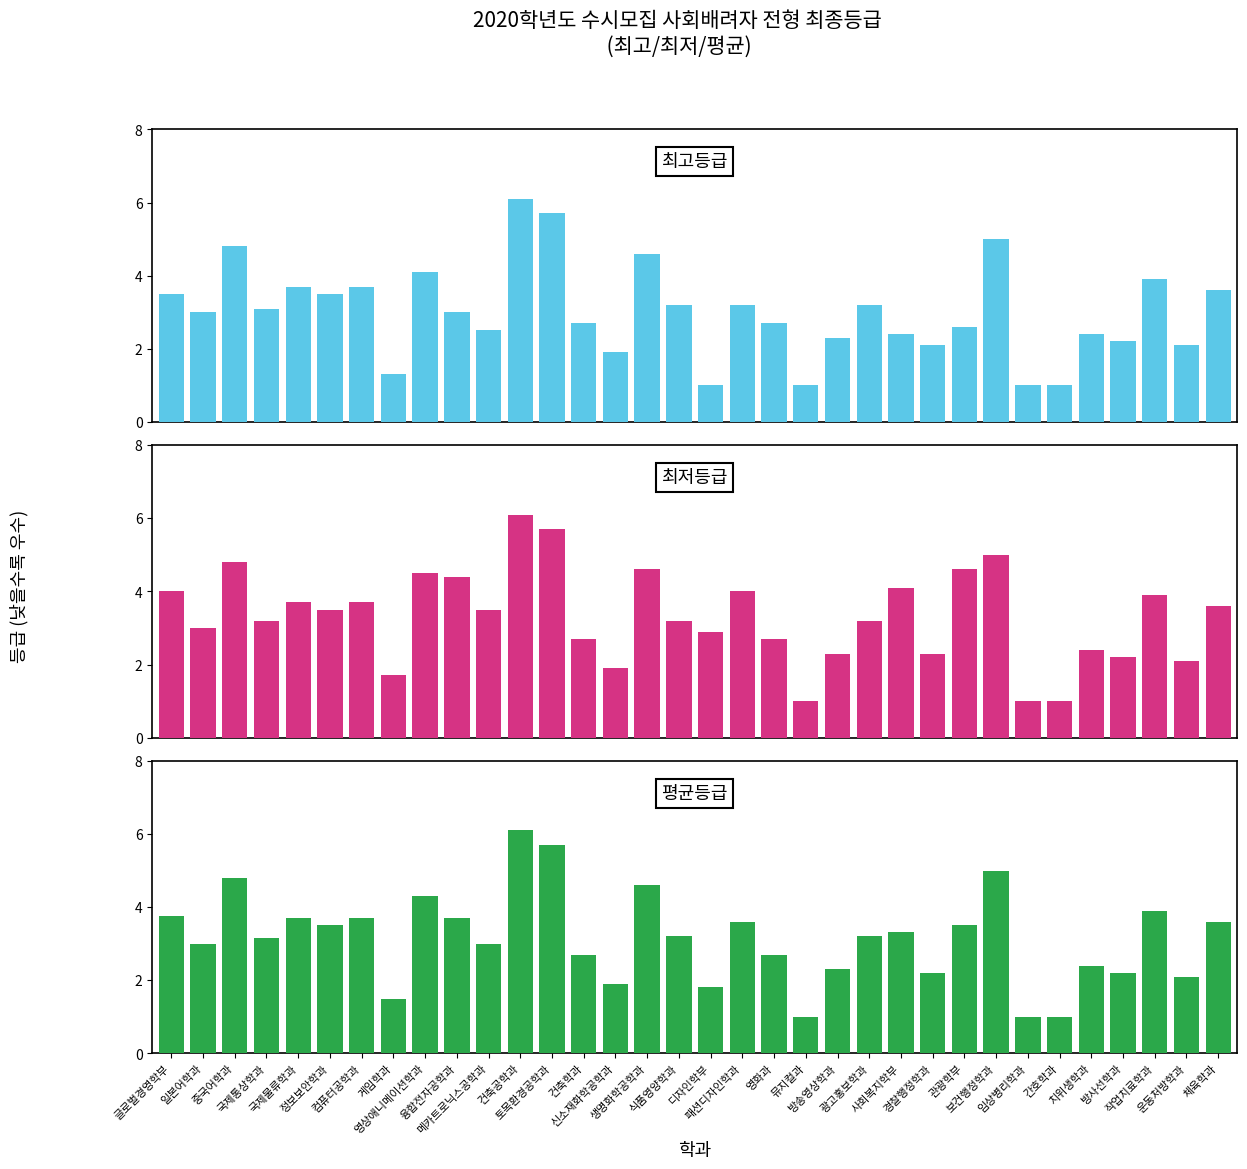

The value of 평균등급 at 디자인학부 is 1.8. True or false?

True